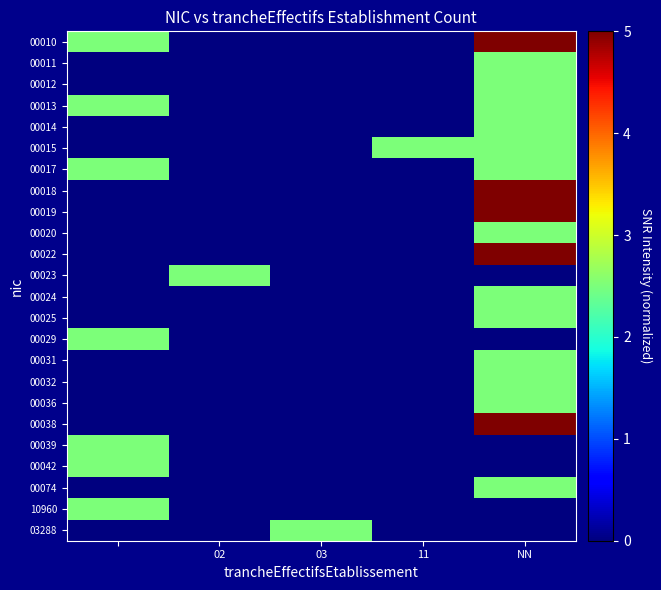

Reading left to right, extract all data points from this chart.

00010: 2.5	0.0	0.0	0.0	5.0
00011: 0.0	0.0	0.0	0.0	2.5
00012: 0.0	0.0	0.0	0.0	2.5
00013: 2.5	0.0	0.0	0.0	2.5
00014: 0.0	0.0	0.0	0.0	2.5
00015: 0.0	0.0	0.0	2.5	2.5
00017: 2.5	0.0	0.0	0.0	2.5
00018: 0.0	0.0	0.0	0.0	5.0
00019: 0.0	0.0	0.0	0.0	5.0
00020: 0.0	0.0	0.0	0.0	2.5
00022: 0.0	0.0	0.0	0.0	5.0
00023: 0.0	2.5	0.0	0.0	0.0
00024: 0.0	0.0	0.0	0.0	2.5
00025: 0.0	0.0	0.0	0.0	2.5
00029: 2.5	0.0	0.0	0.0	0.0
00031: 0.0	0.0	0.0	0.0	2.5
00032: 0.0	0.0	0.0	0.0	2.5
00036: 0.0	0.0	0.0	0.0	2.5
00038: 0.0	0.0	0.0	0.0	5.0
00039: 2.5	0.0	0.0	0.0	0.0
00042: 2.5	0.0	0.0	0.0	0.0
00074: 0.0	0.0	0.0	0.0	2.5
10960: 2.5	0.0	0.0	0.0	0.0
03288: 0.0	0.0	2.5	0.0	0.0